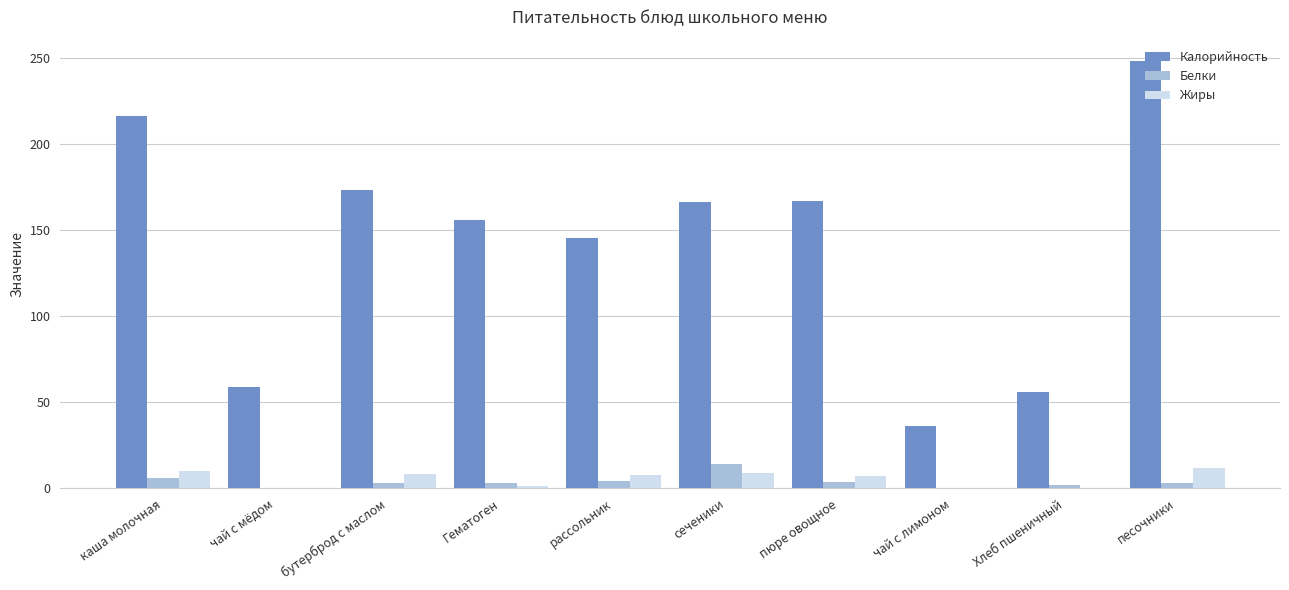

What is the maximum value shown in the chart?

248.4